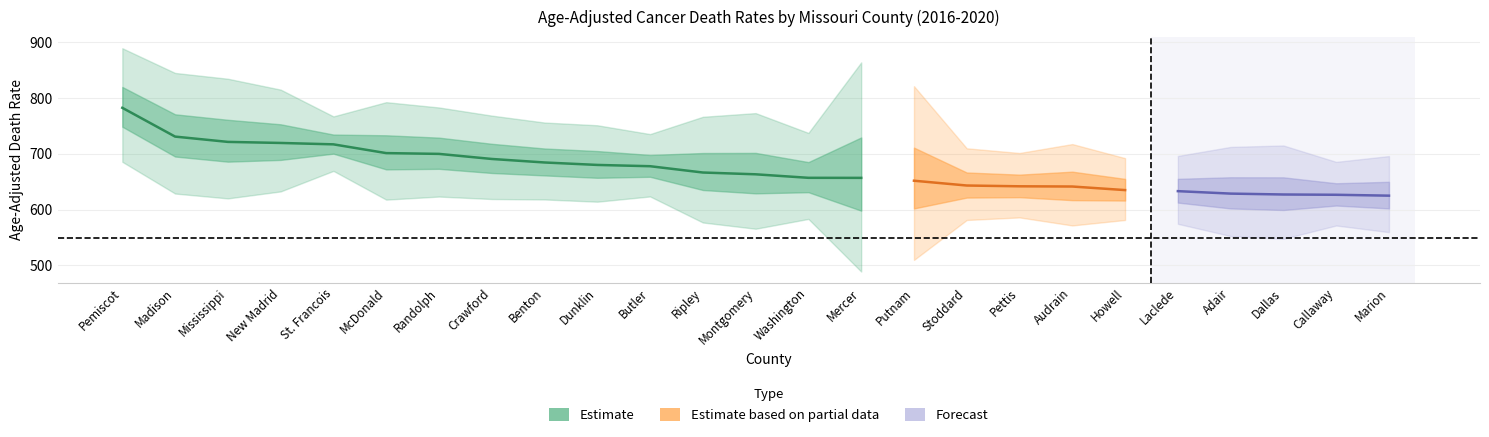

What is the spread (max minus min) of values at St. Francois?

97.7